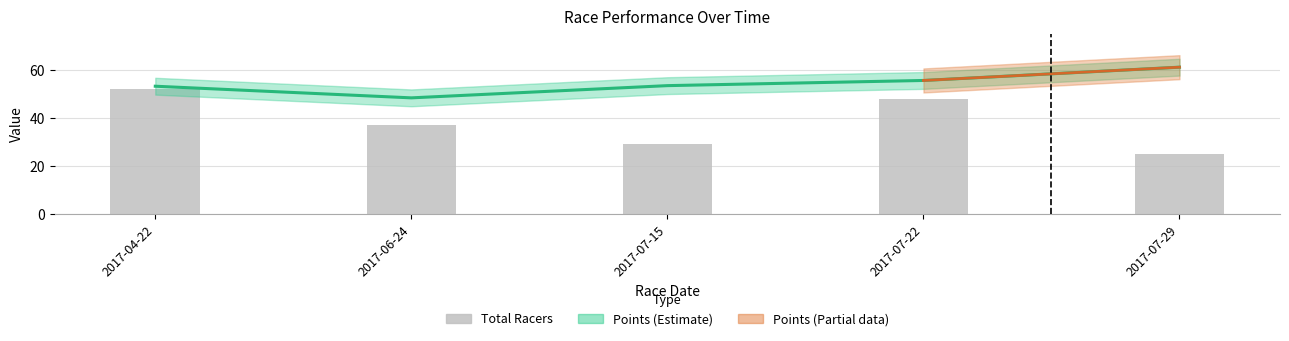

Reading left to right, extract all data points from this chart.

Total Racers: 52.0	37.0	29.0	48.0	25.0
Points: 53.1	48.3	53.4	55.5	61.0